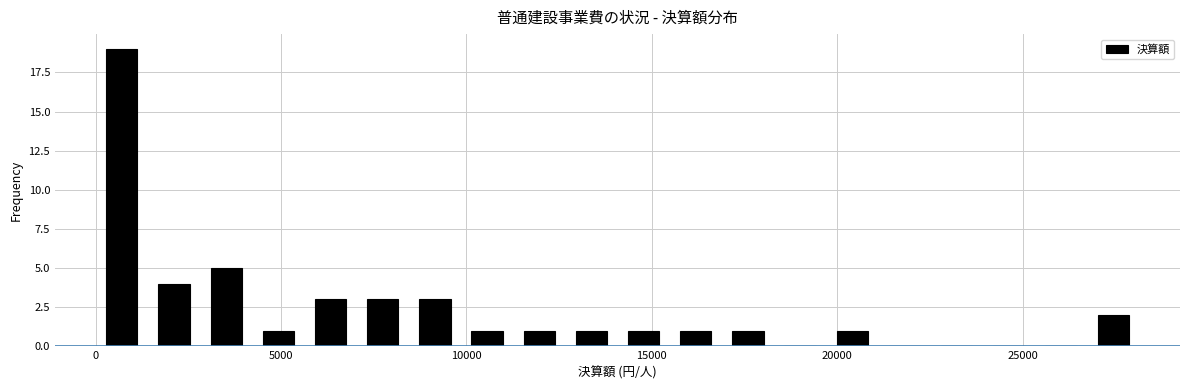

Around what value on the x-axis is the tallest bar? Give the approximate position of its centre, as read against the axis.

500